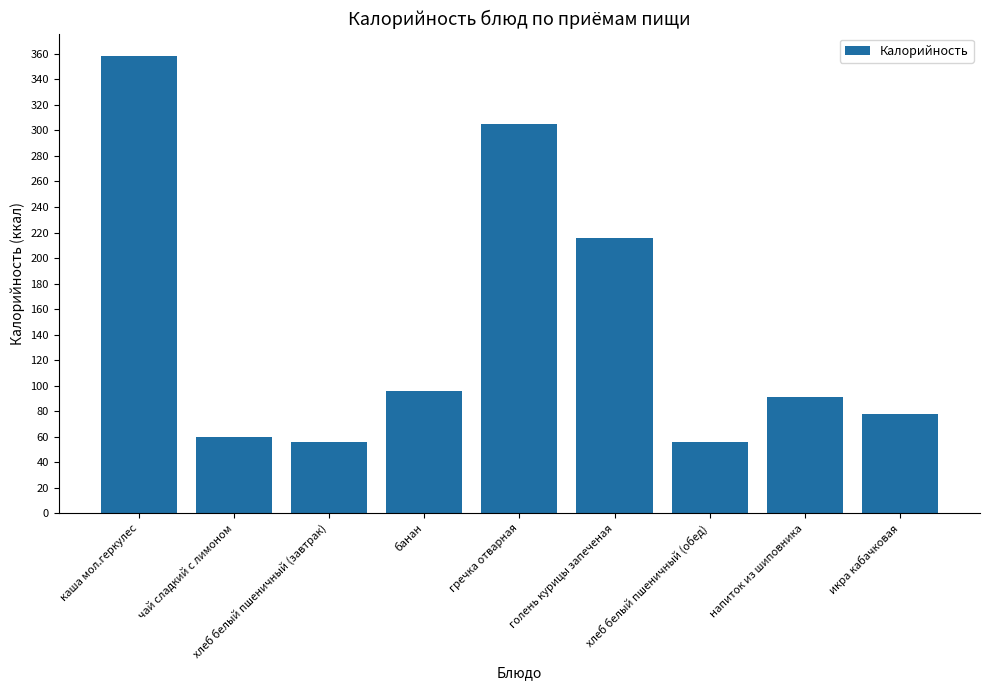

Which has a higher value, гречка отварная or банан?

гречка отварная